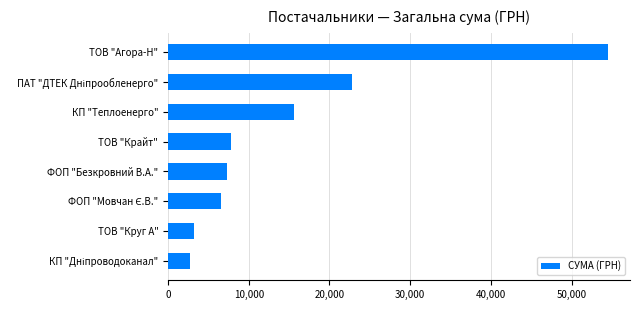

What is the difference between the values at ТОВ "Агора-Н" and КП "Теплоенерго"?

38915.6